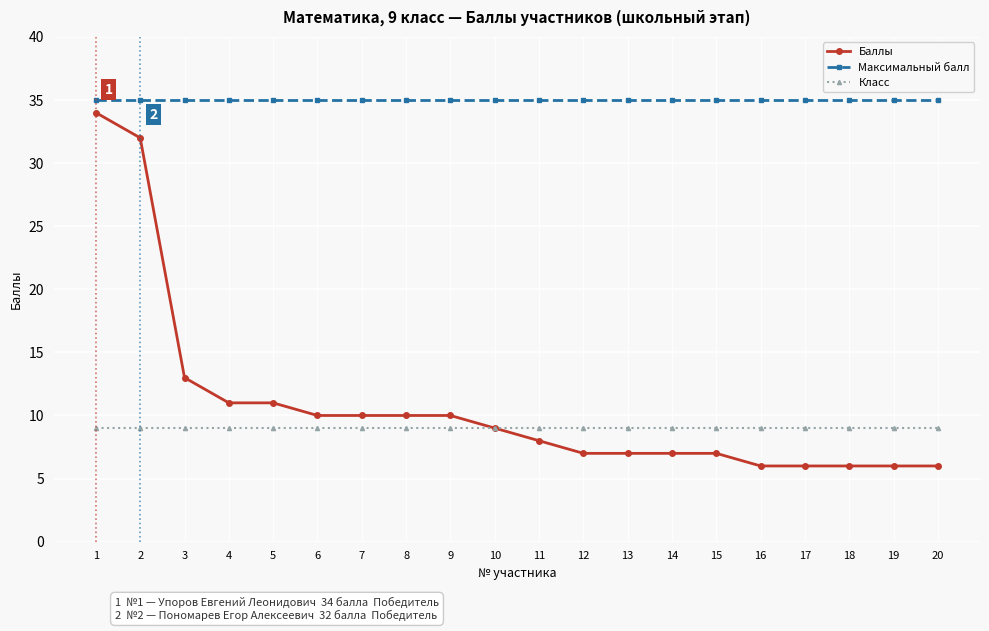

The value of Максимальный балл at 5 is 14. True or false?

False